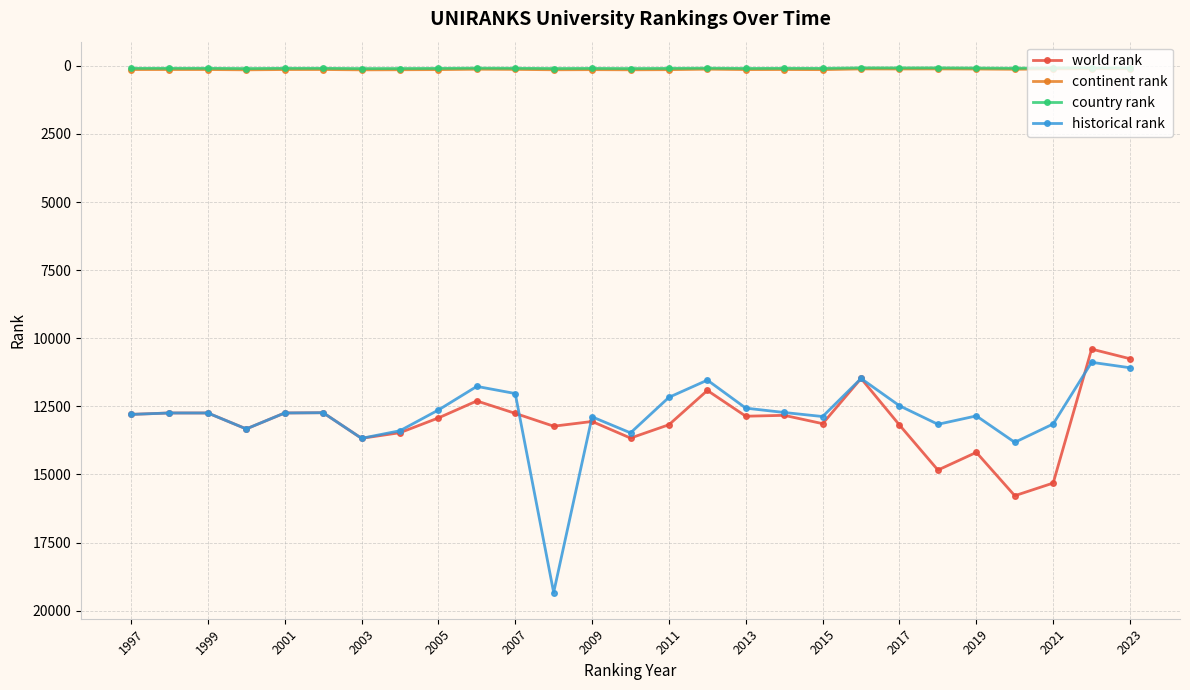

True or false: continent rank and historical rank cross at least once.

False